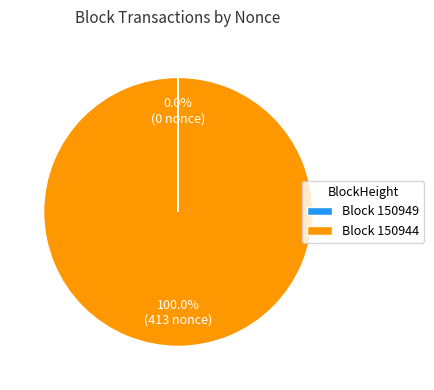

Is there any slice that represents more than half of the pie?

Yes